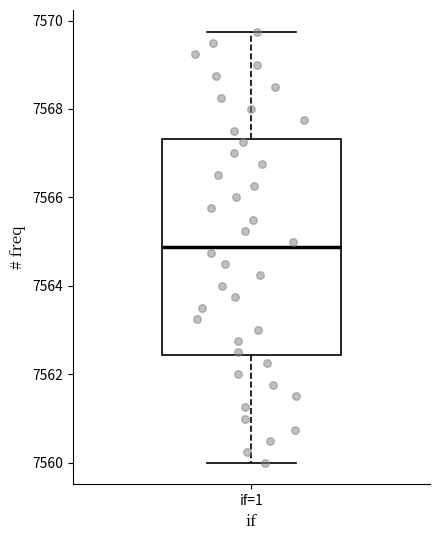

Transcribe this box plot: give where the median line is, the range the box spans, and where the two whiskers end, as read against the y-axis. The values are not printed on the chart, so give them approximately, as read against the axis.

median 7564.8, box 7562.4 to 7567.4, whiskers 7560.0 to 7569.8